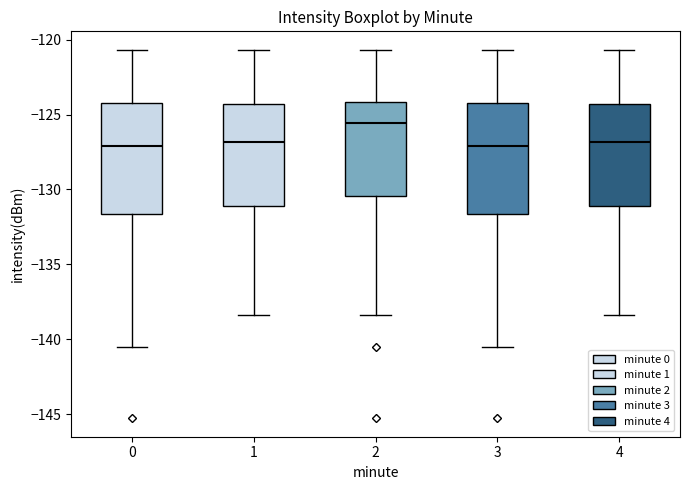

Reading left to right, read every box against the y-axis: the position of its median line, the range the box covers, and the ends of its whiskers. The values are not printed on the chart, so give them approximately, as read against the axis.

0: median -127.0, box -131.5 to -124.0, whiskers -140.5 to -120.5
1: median -127.0, box -131.0 to -124.5, whiskers -138.5 to -120.5
2: median -125.5, box -130.5 to -124.0, whiskers -138.5 to -120.5
3: median -127.0, box -131.5 to -124.0, whiskers -140.5 to -120.5
4: median -127.0, box -131.0 to -124.5, whiskers -138.5 to -120.5